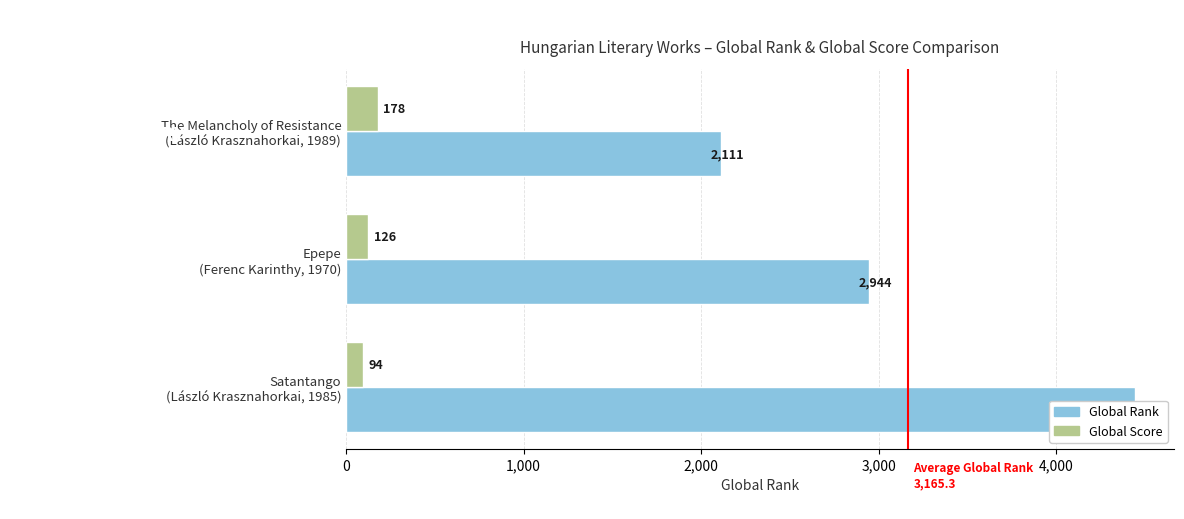

Count the number of data series in this chart.

2